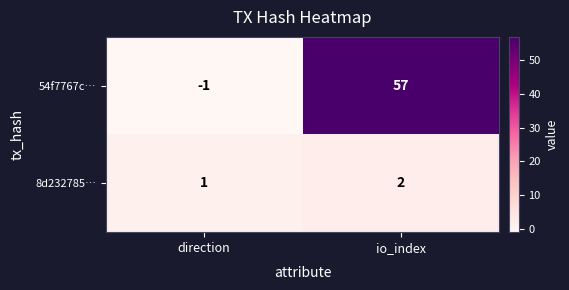

The 8d232785… series shows 1 at io_index. True or false?

False